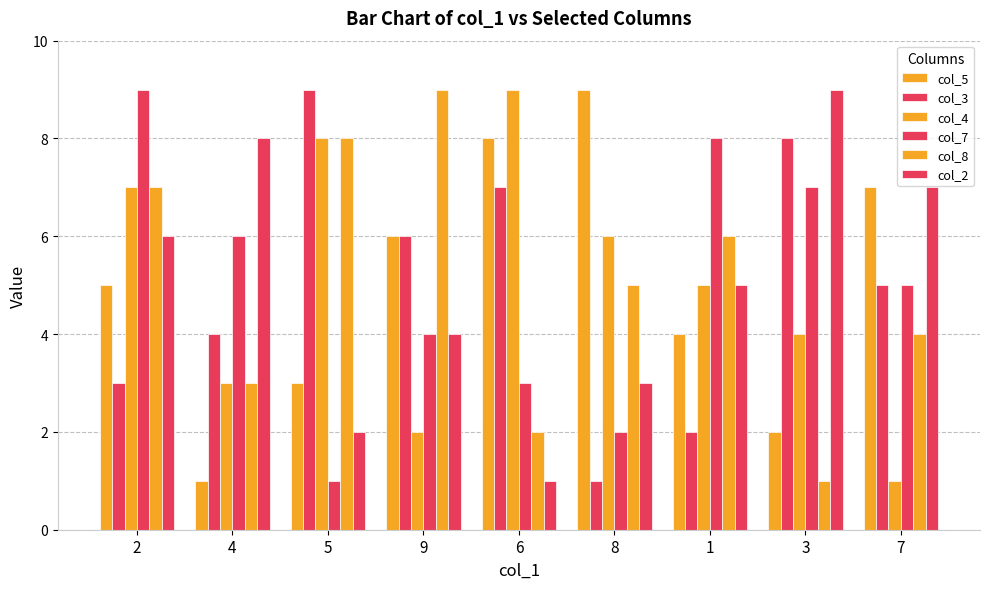

How many bars are there in each group?

6